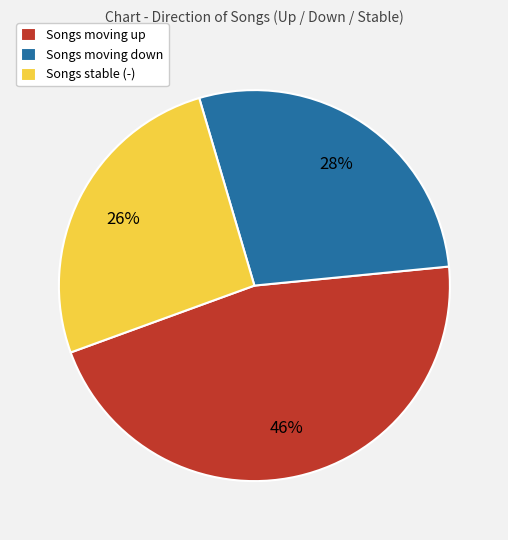

To the nearest percent, what percentage of the pie is Songs stable (-)?

26%